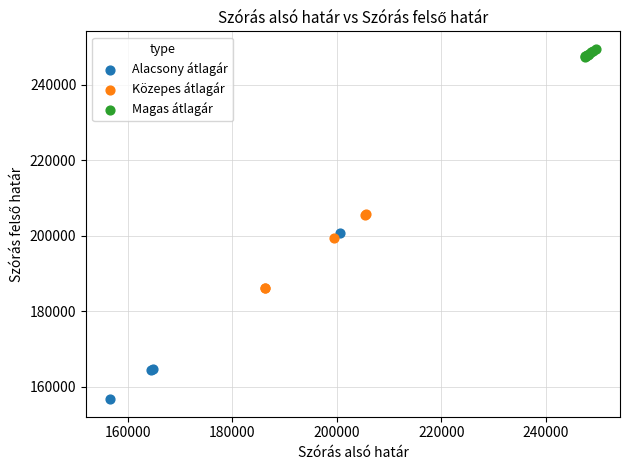

Which series contains the highest Y value?

Magas átlagár